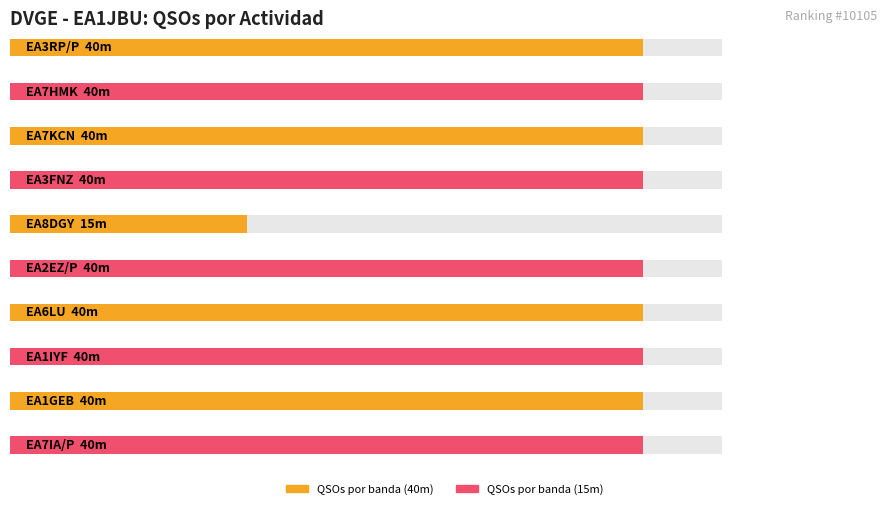

What is the label of the 9th bar from the left?

EA1GEB